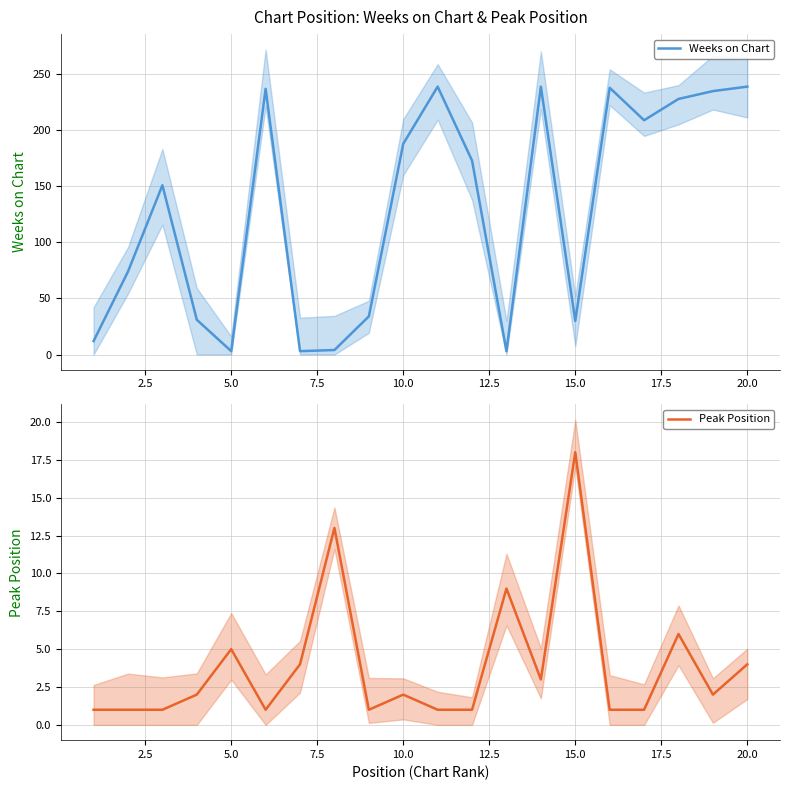

Is it true that Peak Position equals 11 at 15.0?

False